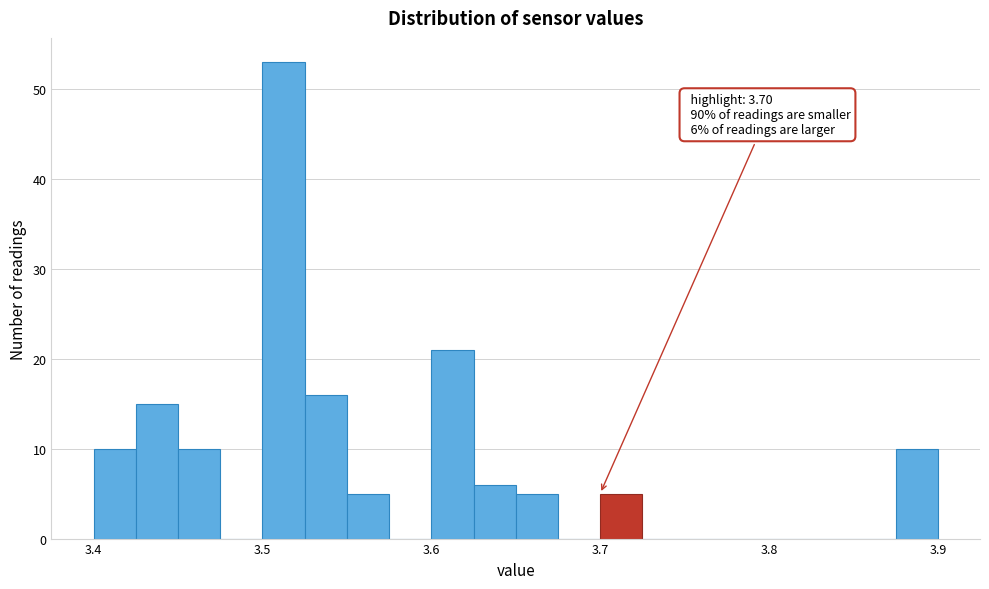

Around what value on the x-axis is the tallest bar? Give the approximate position of its centre, as read against the axis.

3.51